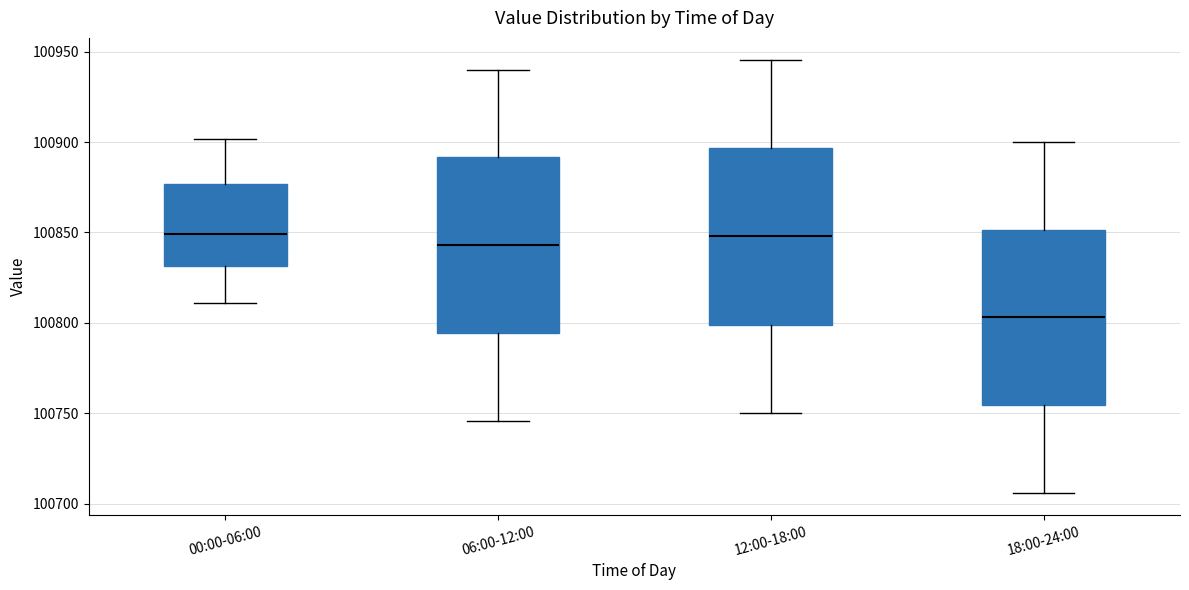

Where is the lower edge of the box for 06:00-12:00 on the y-axis? The values are not printed on the chart, so give them approximately, as read against the axis.

100795